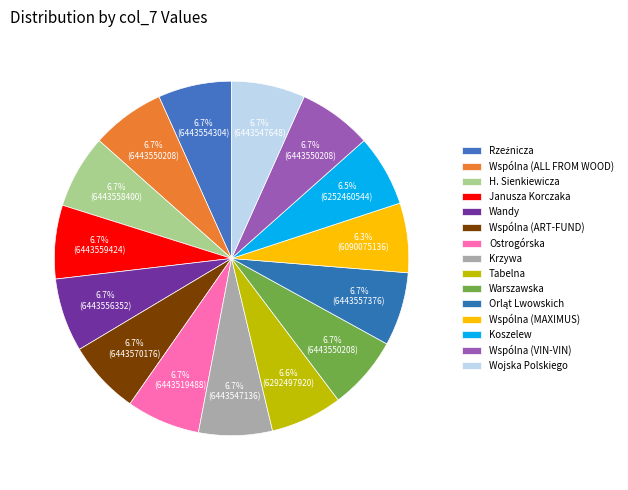

Does Rzeźnicza represent more than half of the total?

No